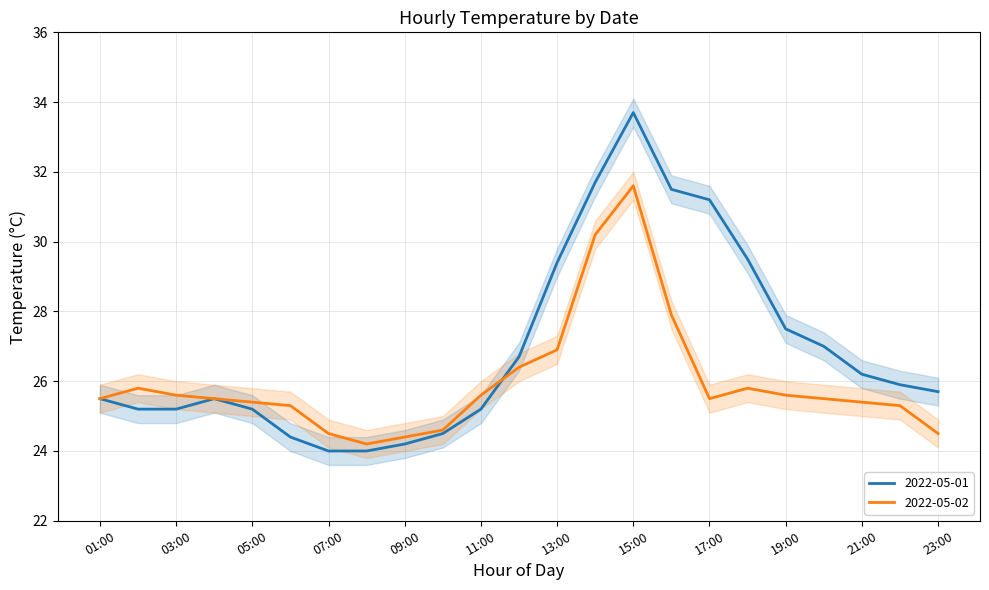

Where does the 2022-05-01 series first go above 25?

01:00